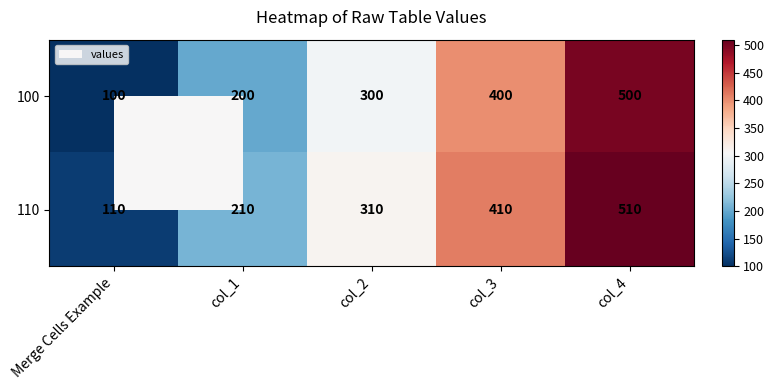

What is the difference between the 110 values at col_2 and col_4?

200